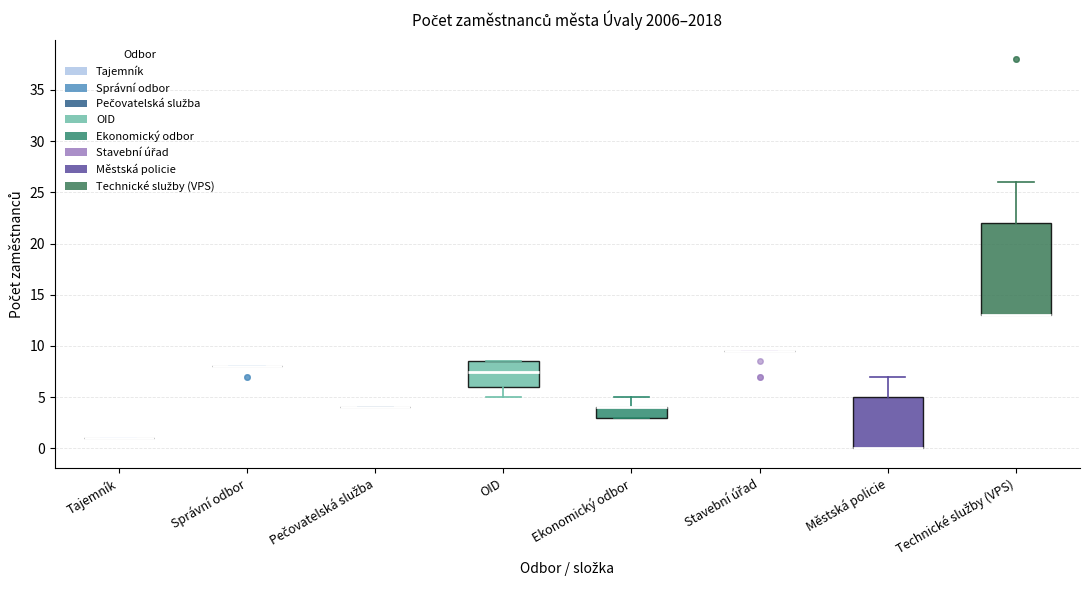

Reading left to right, read every box against the y-axis: the position of its median line, the range the box covers, and the ends of its whiskers. The values are not printed on the chart, so give them approximately, as read against the axis.

Tajemník: box collapsed to a line at 1.0, whiskers 1.0 to 1.0
Správní odbor: box collapsed to a line at 8.0, whiskers 8.0 to 8.0
Pečovatelská služba: box collapsed to a line at 4.0, whiskers 4.0 to 4.0
OID: median 7.5, box 6.0 to 8.5, whiskers 5.0 to 8.5
Ekonomický odbor: median 4.0 (drawn on the box's upper edge), box 3.0 to 4.0, whiskers 3.0 to 5.0
Stavební úřad: box collapsed to a line at 9.5, whiskers 9.5 to 9.5
Městská policie: median 0.0 (drawn on the box's lower edge), box 0.0 to 5.0, whiskers 0.0 to 7.0
Technické služby (VPS): median 13.0 (drawn on the box's lower edge), box 13.0 to 22.0, whiskers 13.0 to 26.0